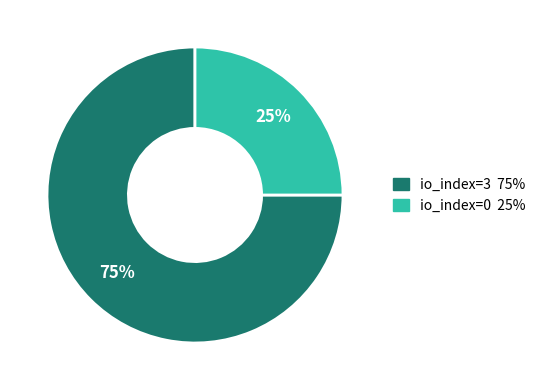

How many segments does this pie chart have?

2